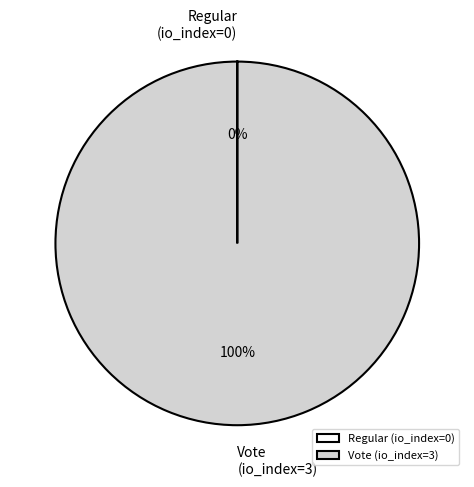

Does any single category account for the majority?

Yes